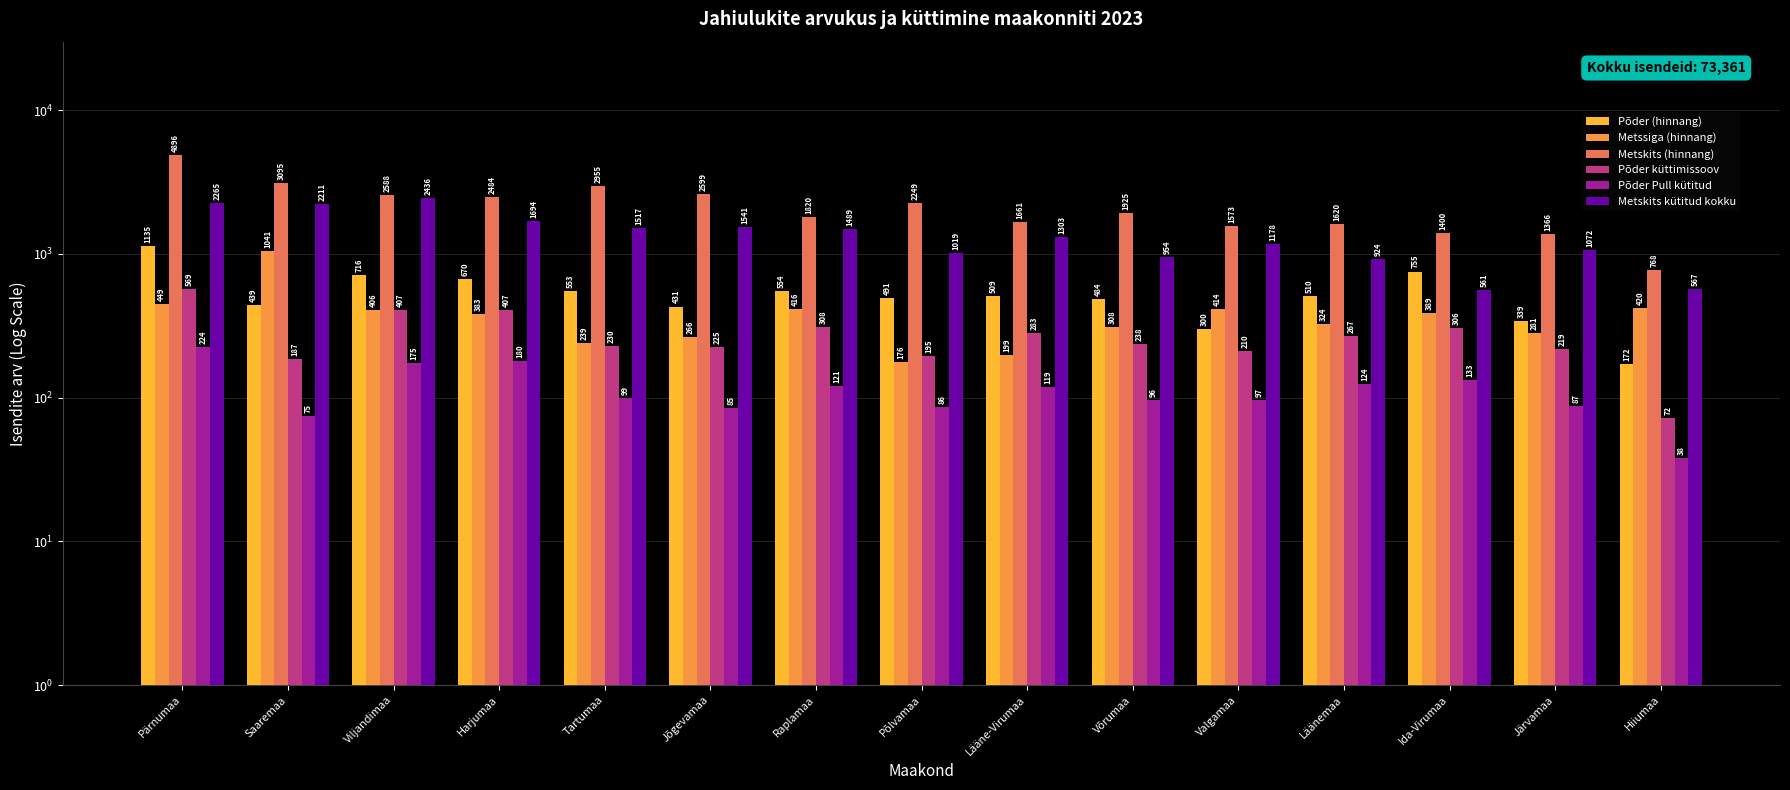

How many bars are there in total?

90